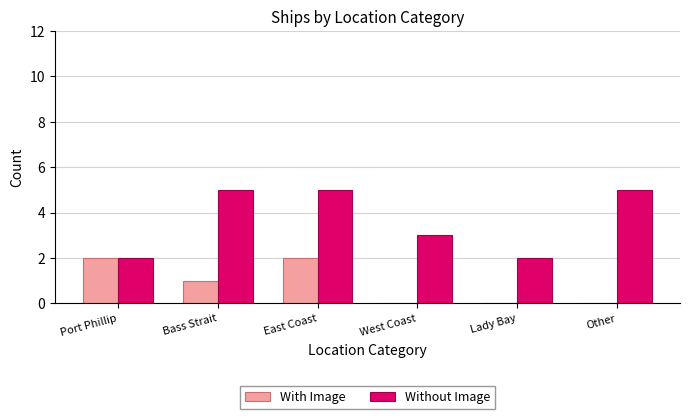

What are all the series names shown in the legend?

With Image, Without Image